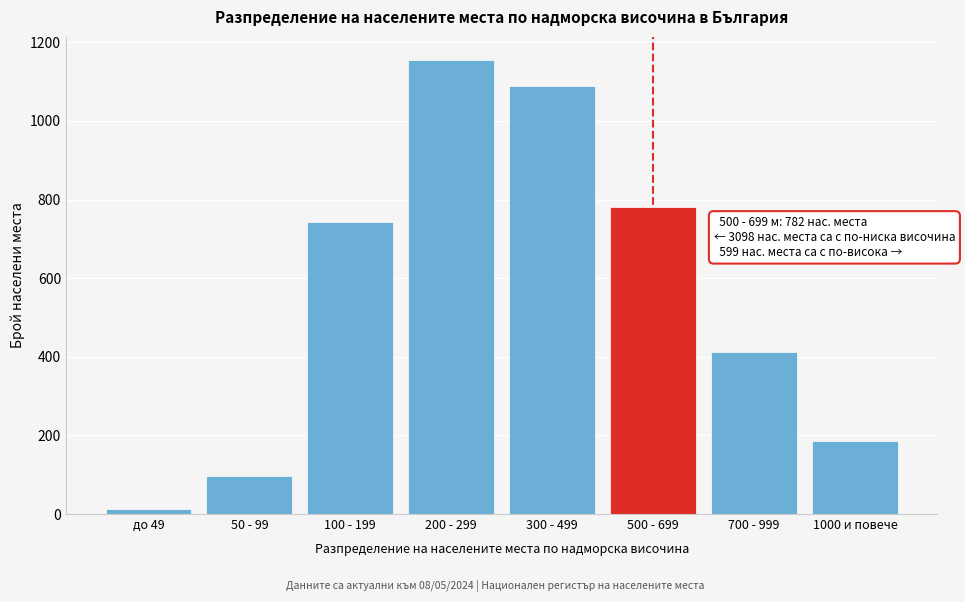

Reading right to left, list all the values displayed in this chart.

187	412	782	1089	1156	743	98	12